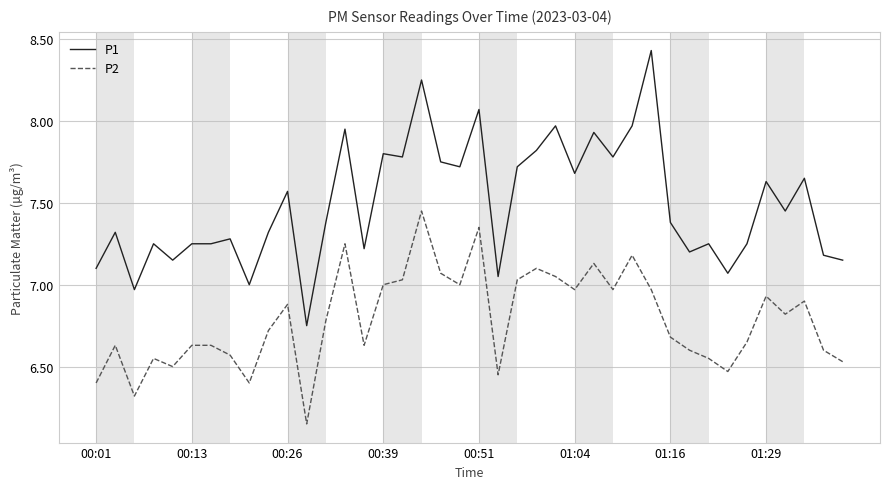

Which series has the largest range (max minus min)?

P1